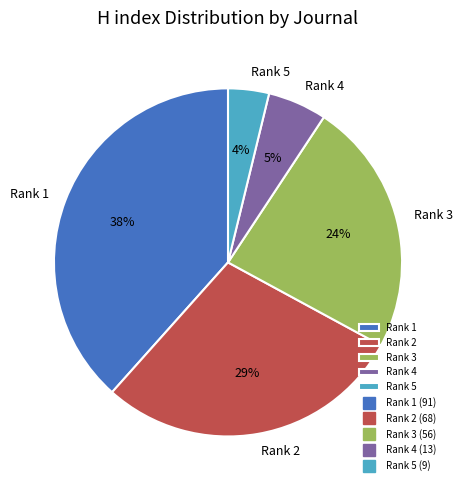

Which has a higher value, Rank 3 or Rank 5?

Rank 3